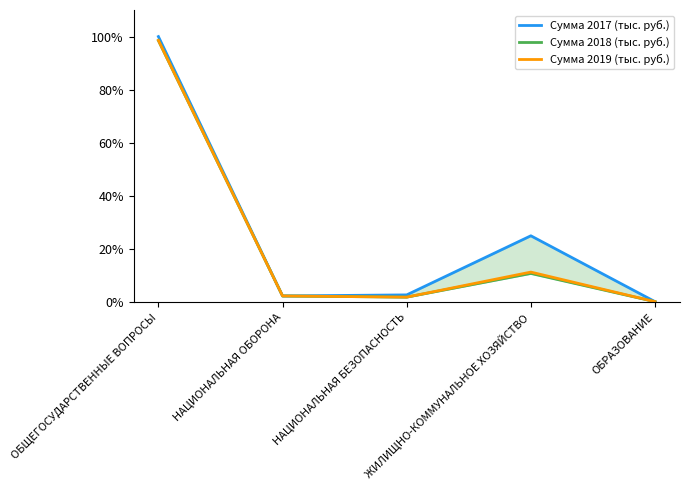

What is the total value across all series at ОБЩЕГОСУДАРСТВЕННЫЕ ВОПРОСЫ?

297.1